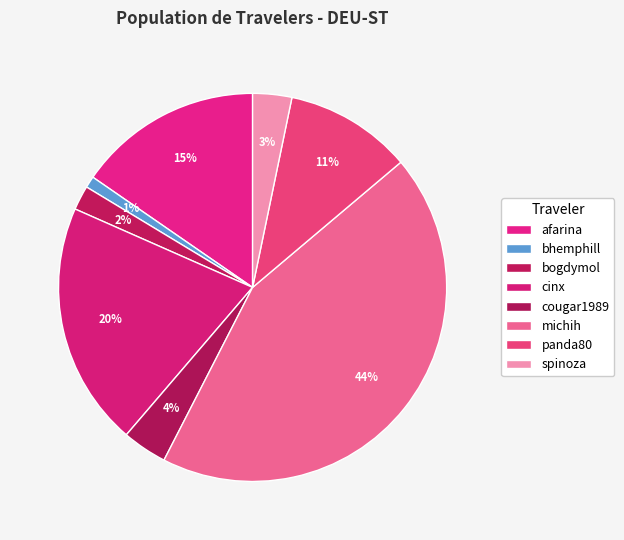

How many segments does this pie chart have?

8